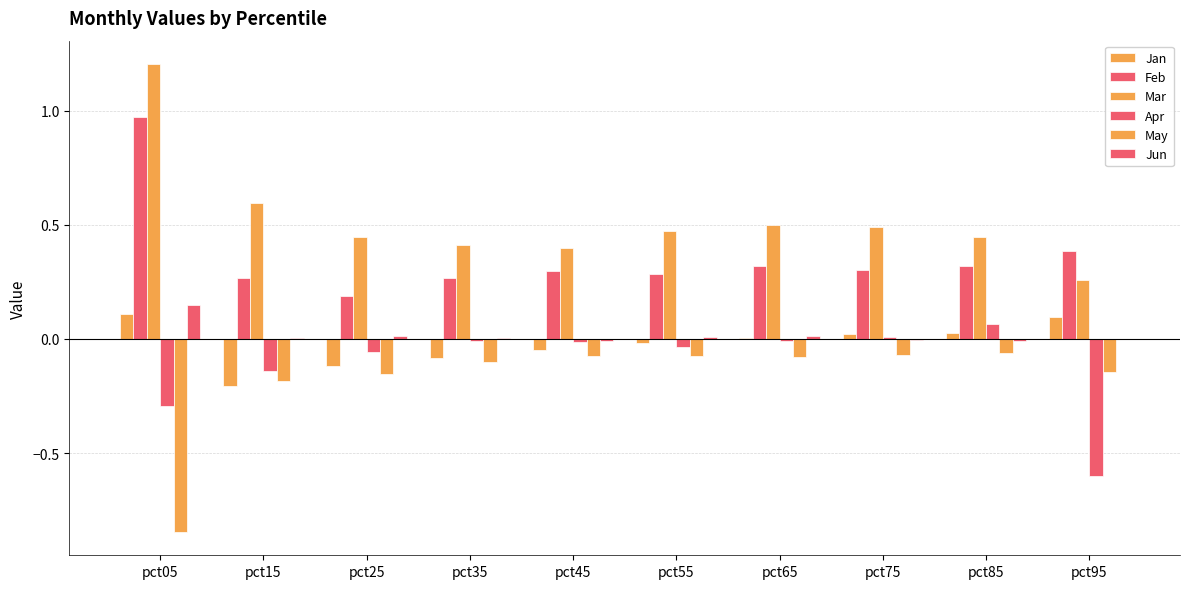

What is the maximum value for Feb?

1.0